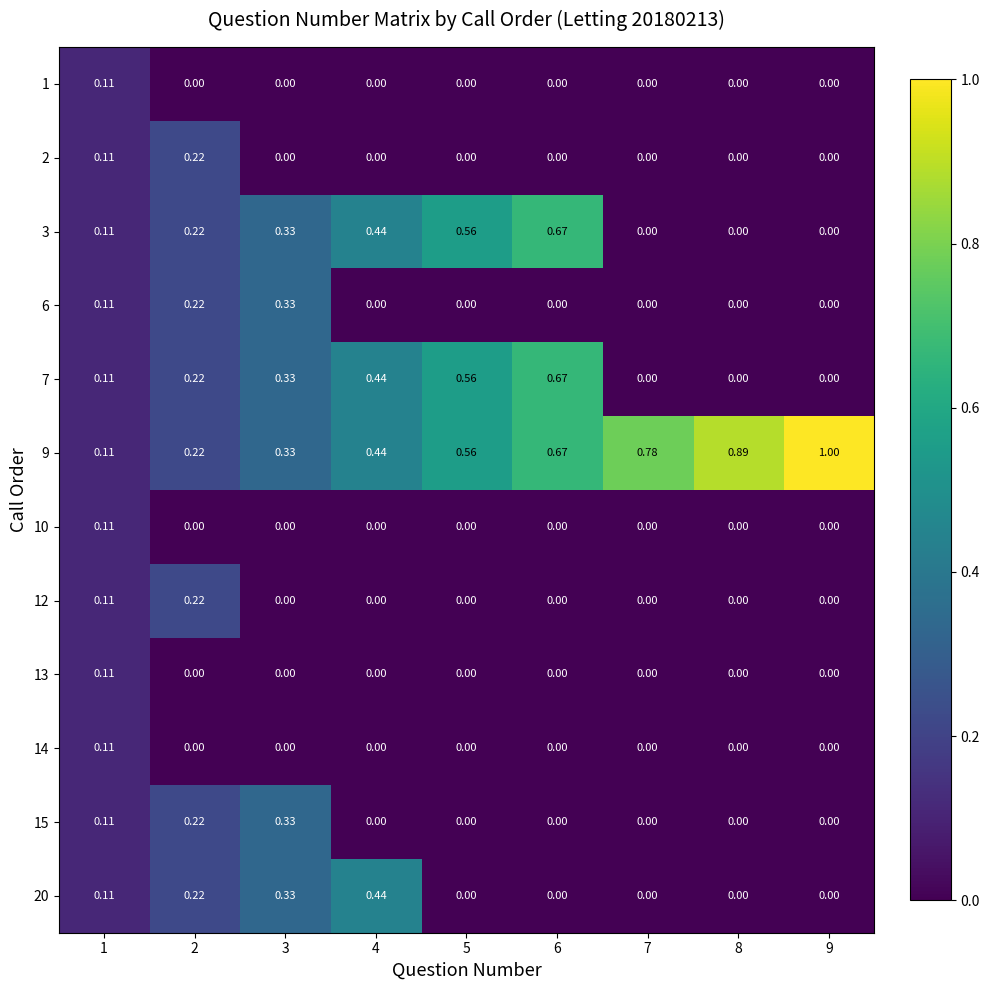

Is the value of 20 at 4 greater than the value of 14 at 2?

Yes